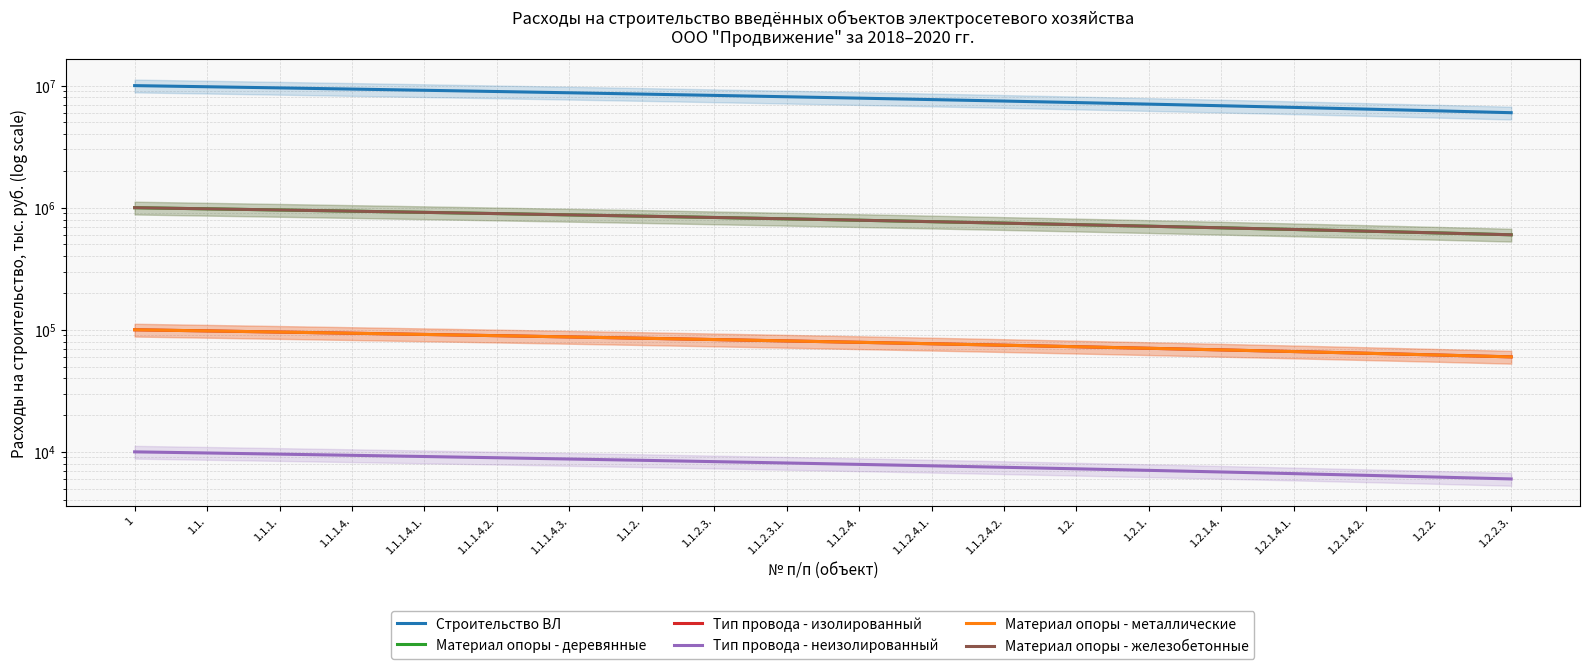

At which category is the sum across all series the highest?

1